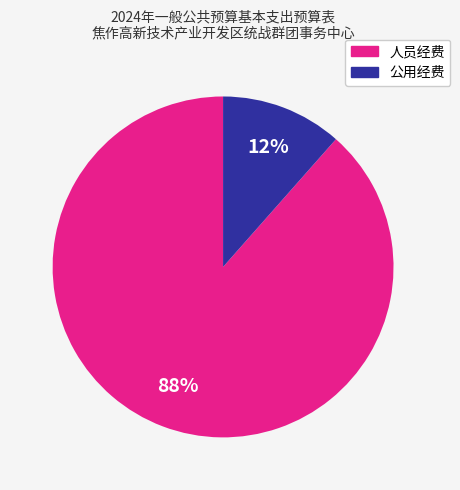

Does any single category account for the majority?

Yes